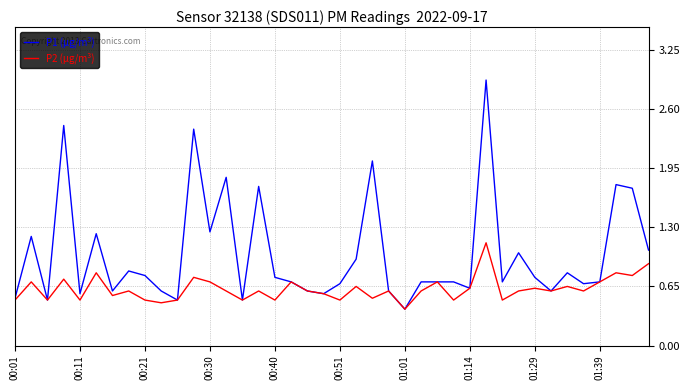

Rank the series by their average value, from lowest to highest.

P2 (µg/m³), P1 (µg/m³)